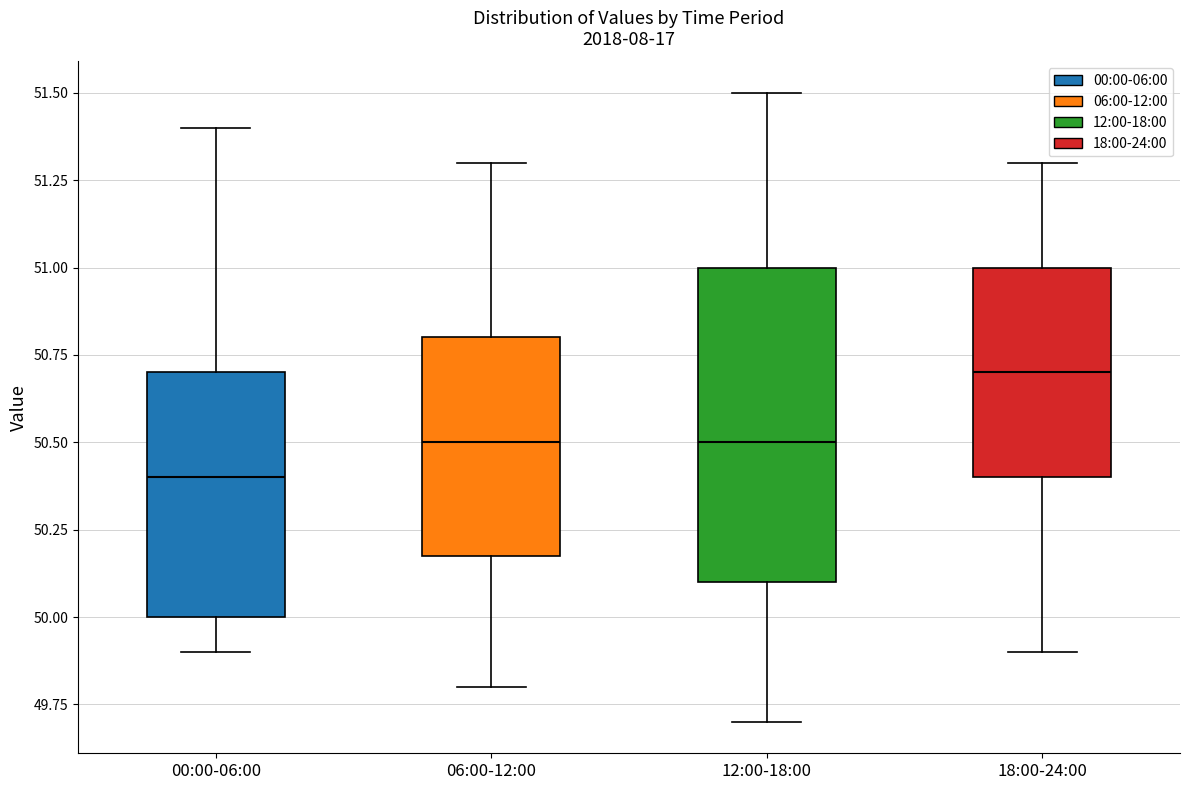

Reading left to right, transcribe this box plot: for each box, give where its median line is, the range the box spans, and where its two whiskers end, as read against the y-axis. The values are not printed on the chart, so give them approximately, as read against the axis.

00:00-06:00: median 50.4, box 50.0 to 50.7, whiskers 49.9 to 51.4
06:00-12:00: median 50.5, box 50.2 to 50.8, whiskers 49.8 to 51.3
12:00-18:00: median 50.5, box 50.1 to 51.0, whiskers 49.7 to 51.5
18:00-24:00: median 50.7, box 50.4 to 51.0, whiskers 49.9 to 51.3